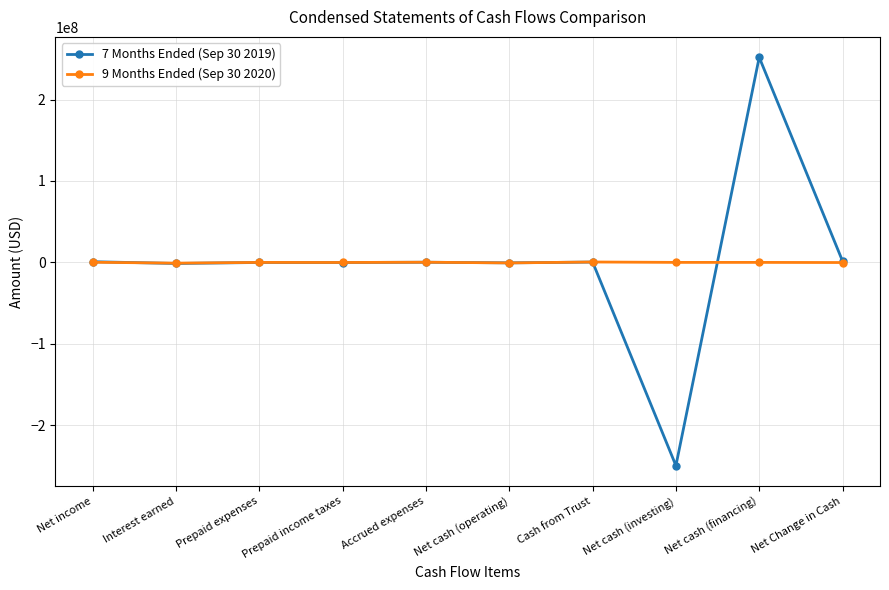

The 9 Months Ended (Sep 30 2020) series shows -168262 at Net Change in Cash. True or false?

True